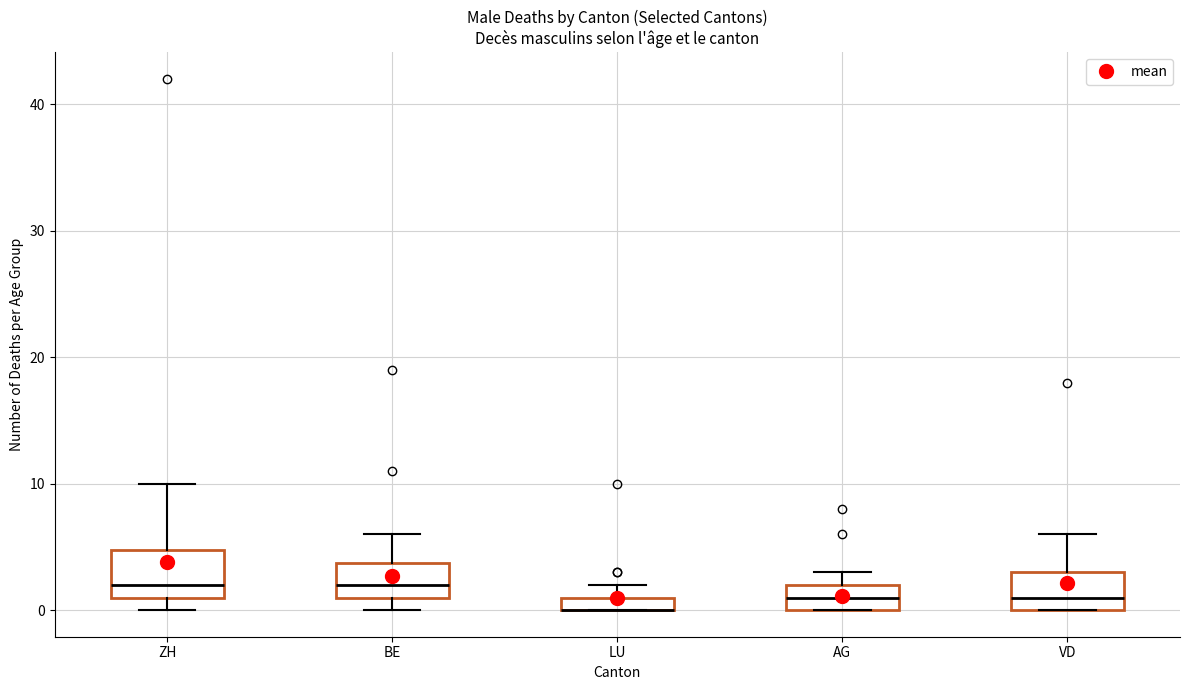

Where is the lower edge of the box for VD on the y-axis? The values are not printed on the chart, so give them approximately, as read against the axis.

0